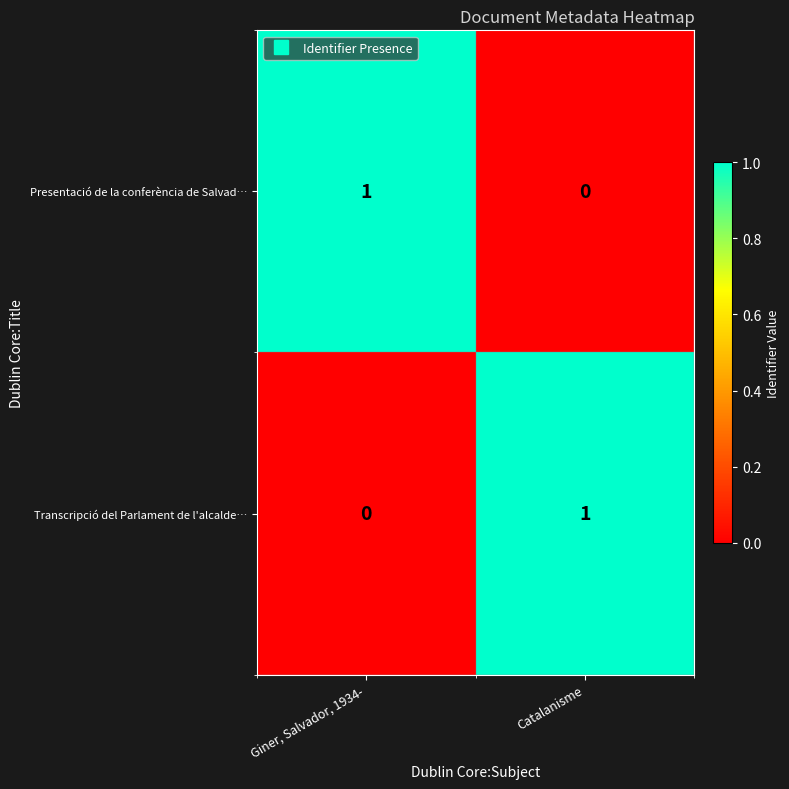

Rank the series at Catalanisme from lowest to highest value.

Presentació de la conferència de Salvad…, Transcripció del Parlament de l'alcalde…